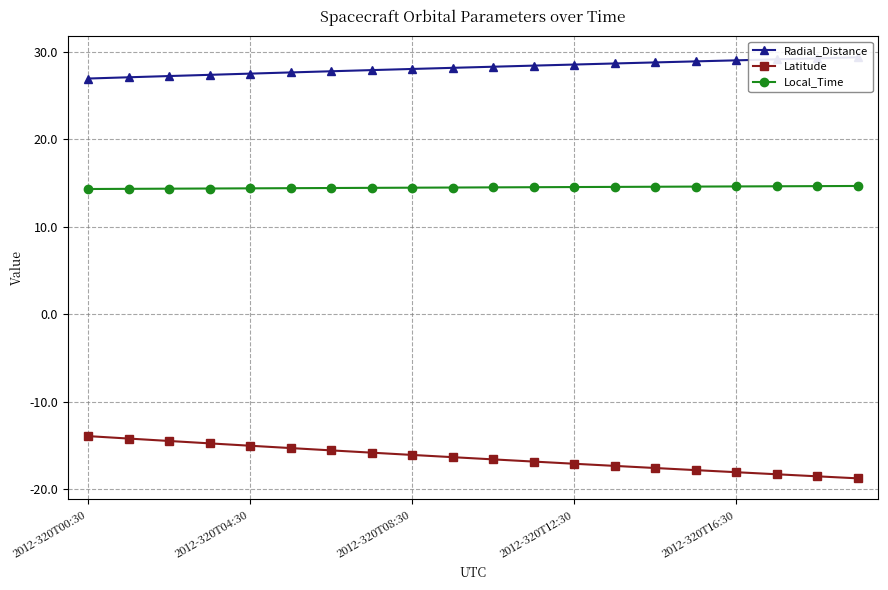

At which category is the sum across all series the highest?

2012-320T00:30